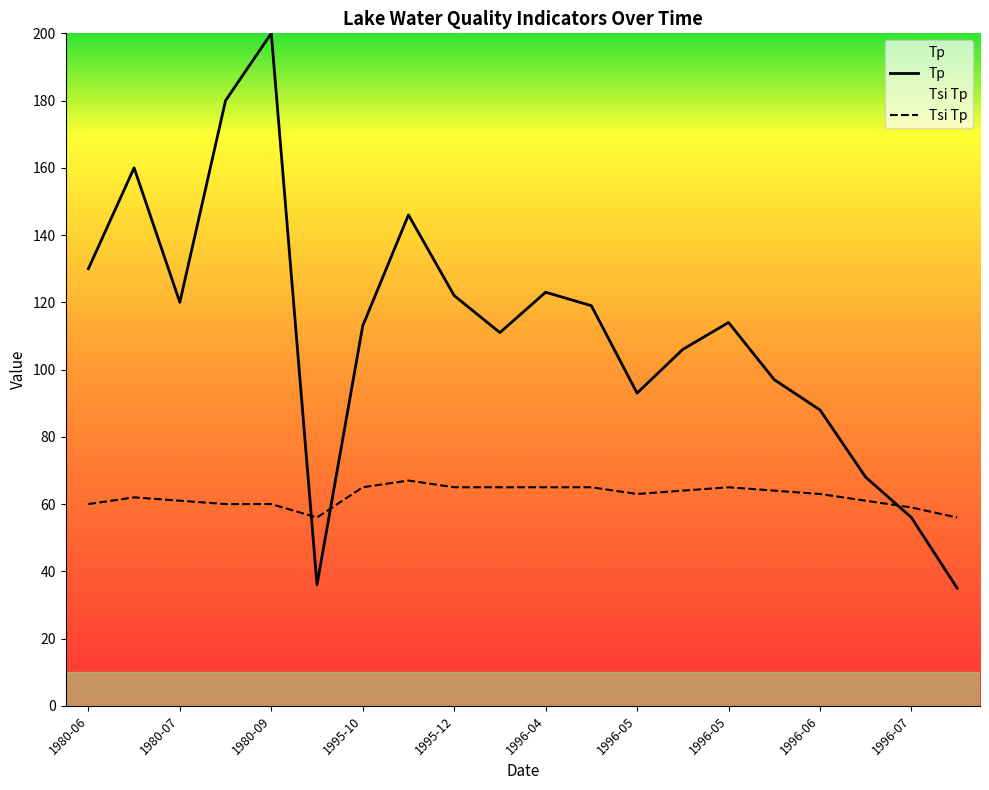

Which series has the largest range (max minus min)?

Tp